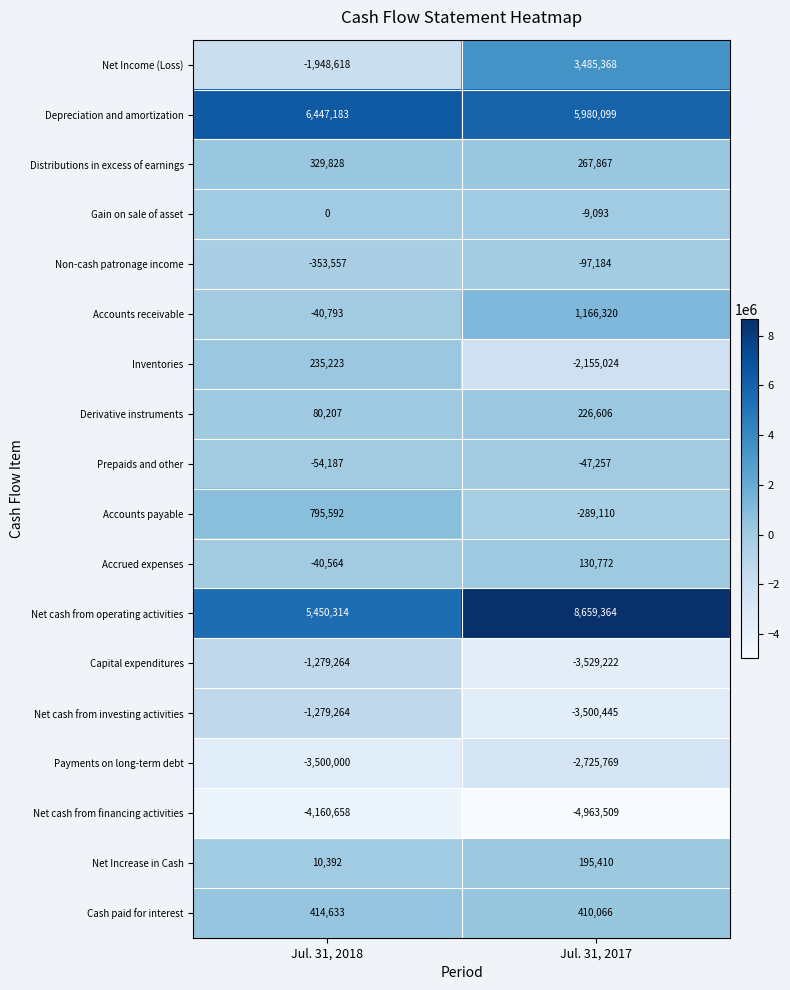

What is the smallest value displayed?

-4963509